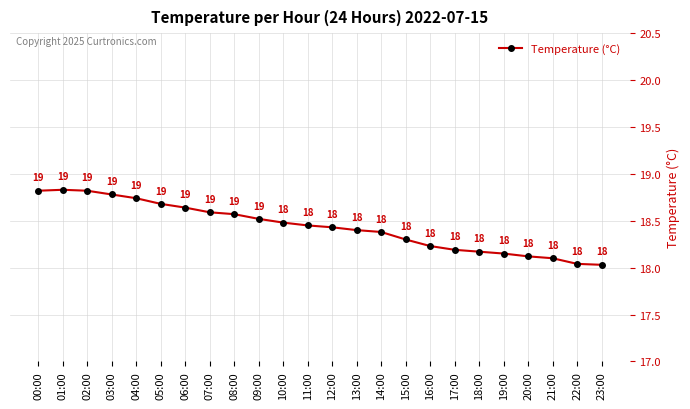

What is the label of the 21st point from the left?

20:00